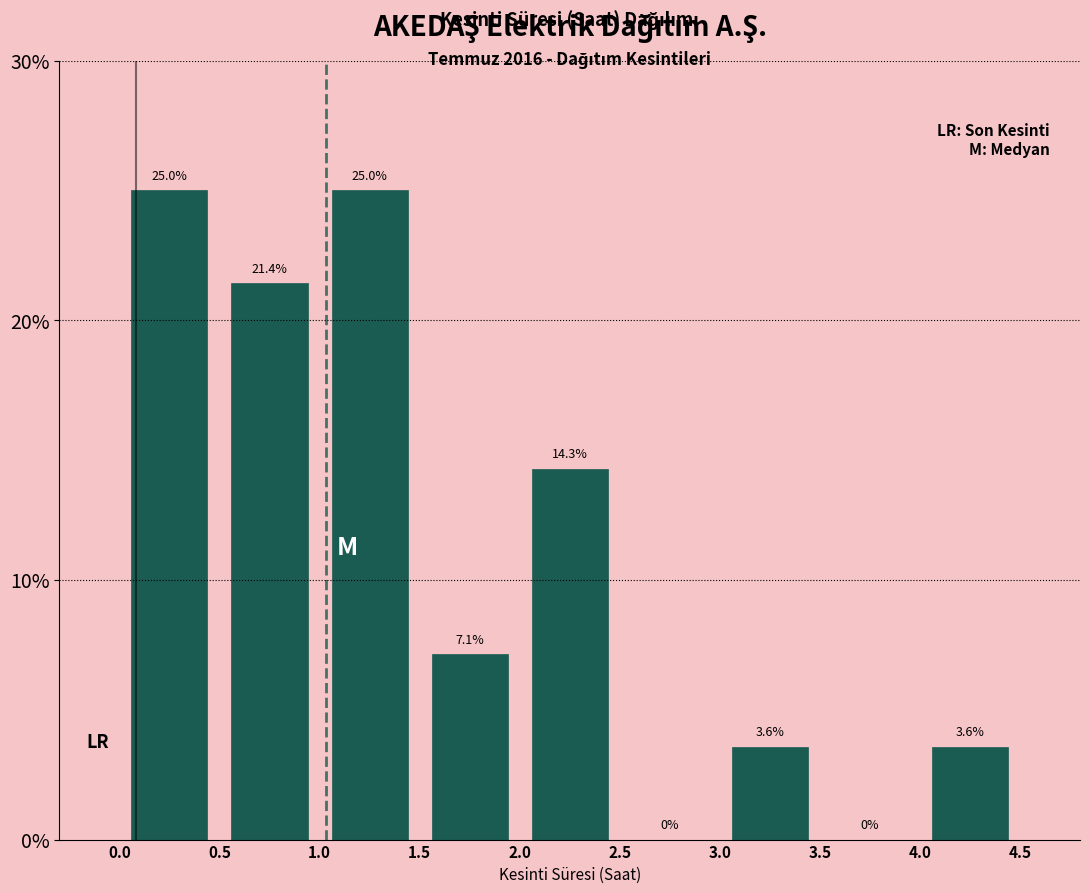

How tall is the bar that spans 4.0 to 4.5 on the x-axis?

3.6